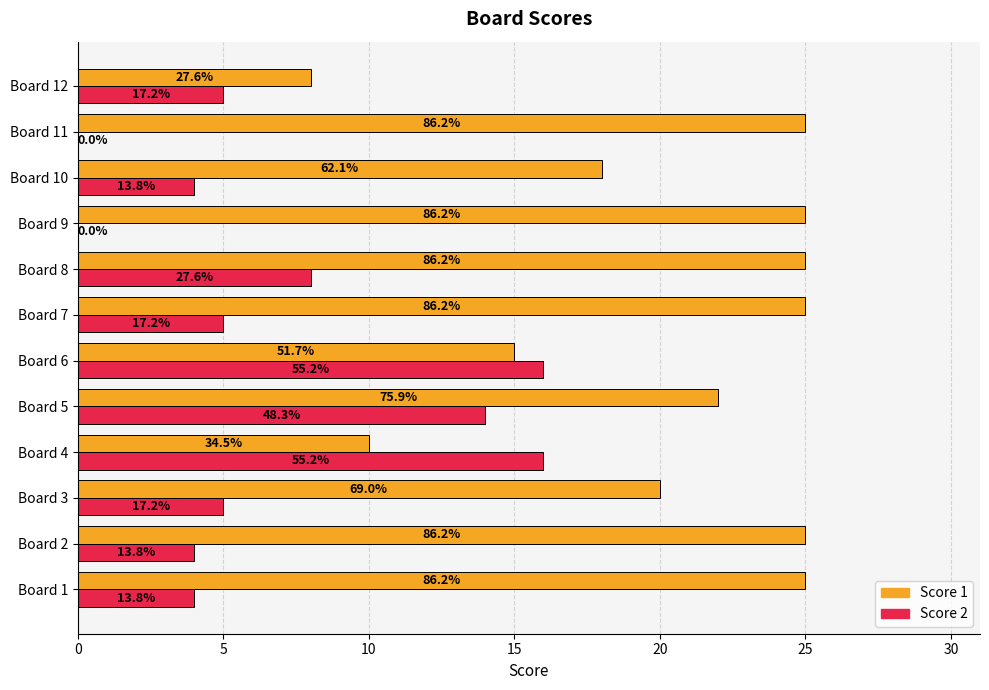

What are all the series names shown in the legend?

Score 1, Score 2